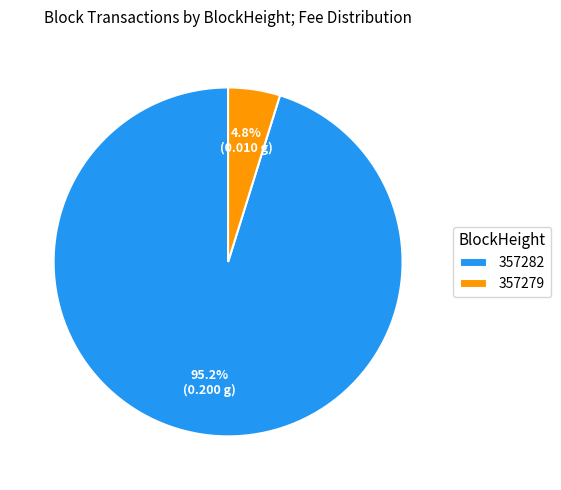

Which category accounts for the majority?

357282